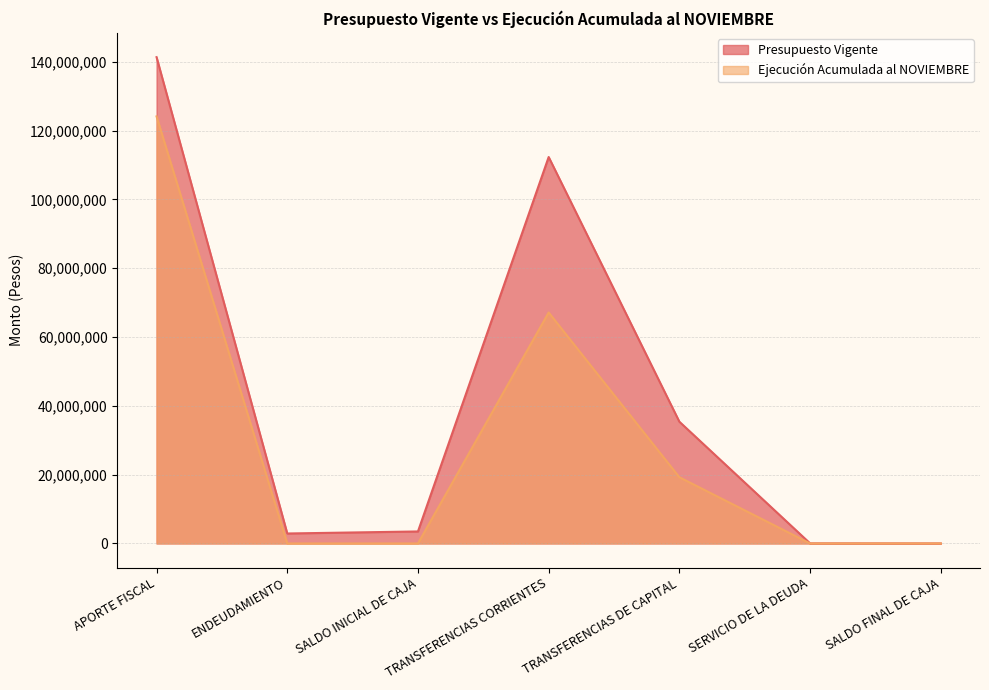

Which series has the largest range (max minus min)?

Presupuesto Vigente